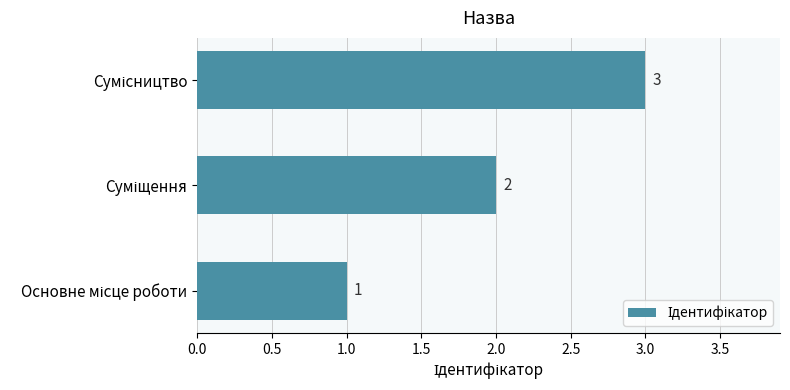

What is the maximum value shown in the chart?

3